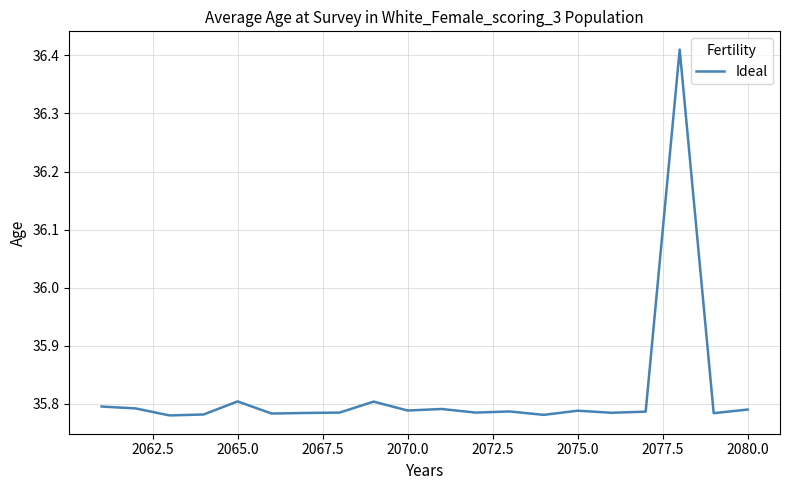

What is the difference between the maximum and second lowest values?

0.6